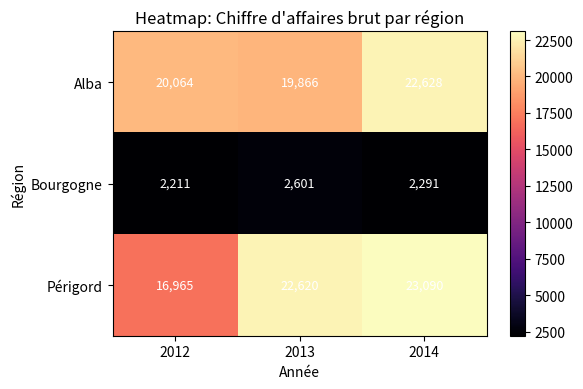

What is the maximum value for Alba?

22628